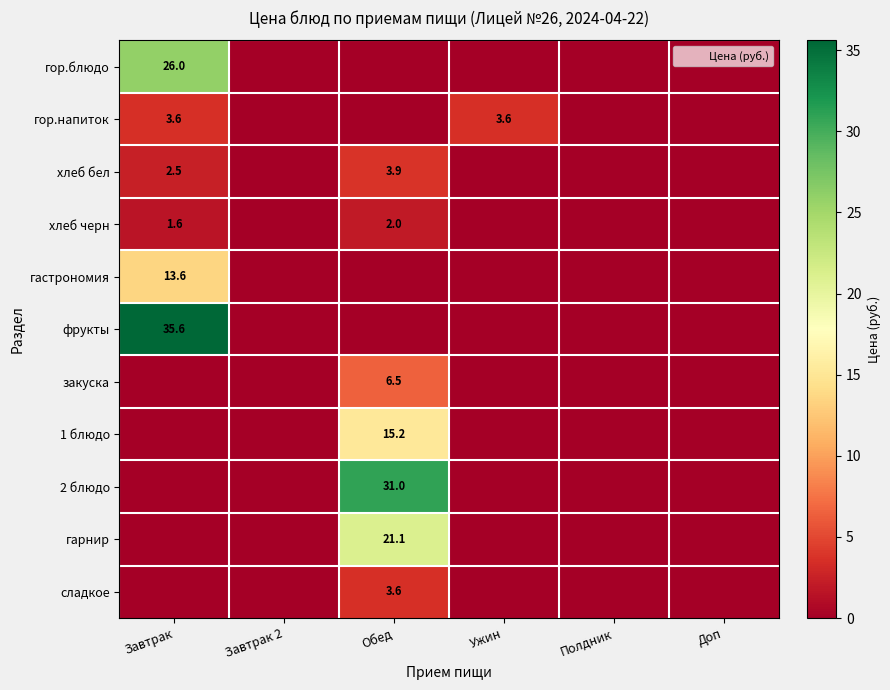

The value of фрукты at Завтрак is 35.6. True or false?

True